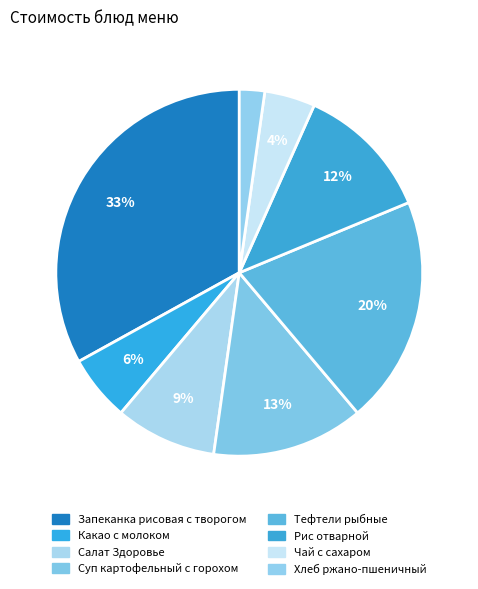

Which has a higher value, Какао с молоком or Чай с сахаром?

Какао с молоком